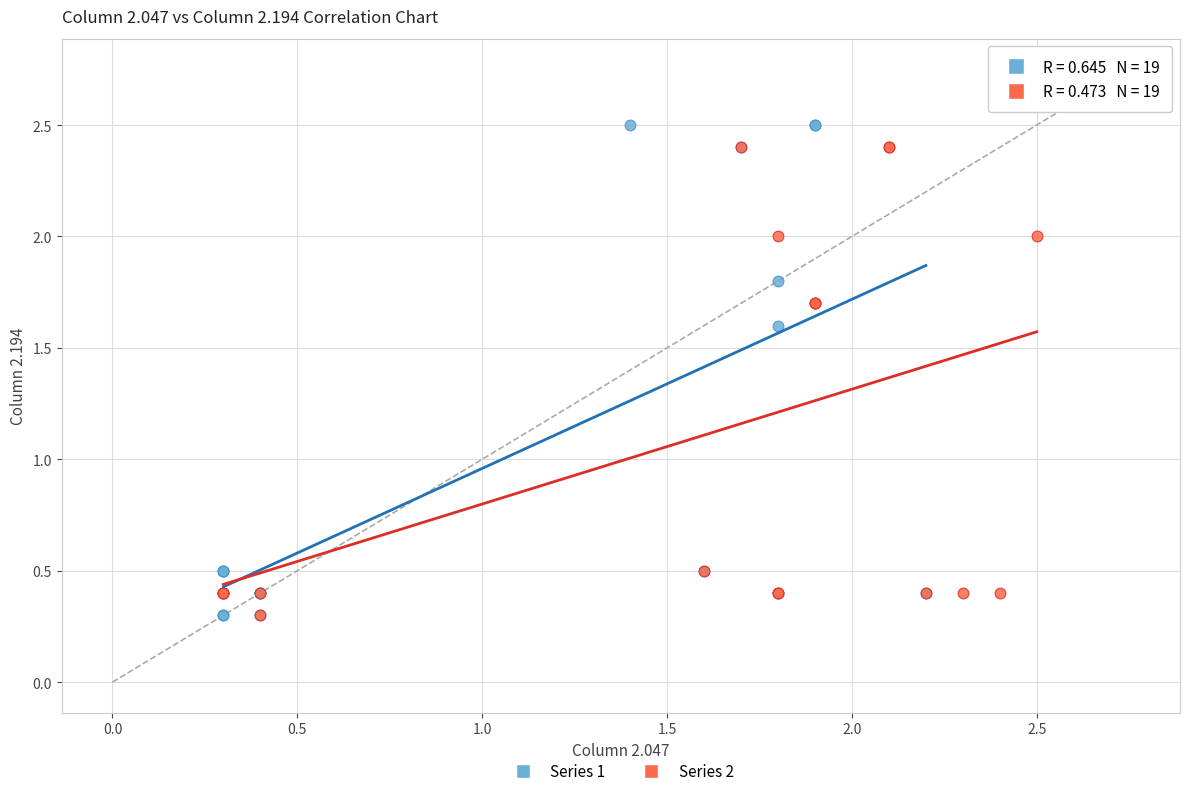

What are all the series names shown in the legend?

Series 1, Series 2